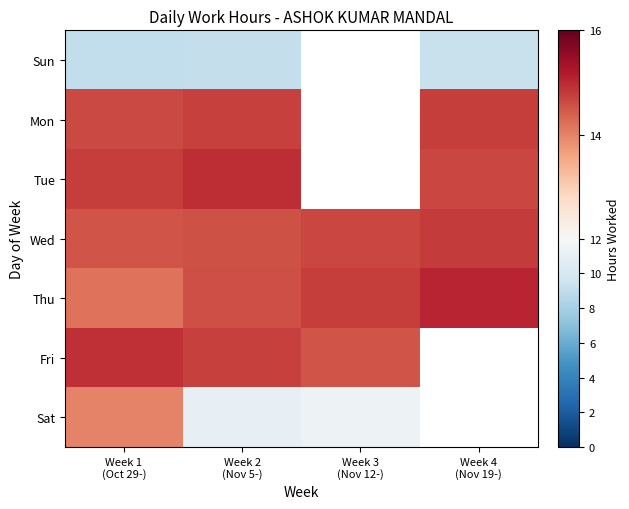

Rank the series by their maximum value, from lowest to highest.

Sun, Sat, Mon, Wed, Fri, Tue, Thu